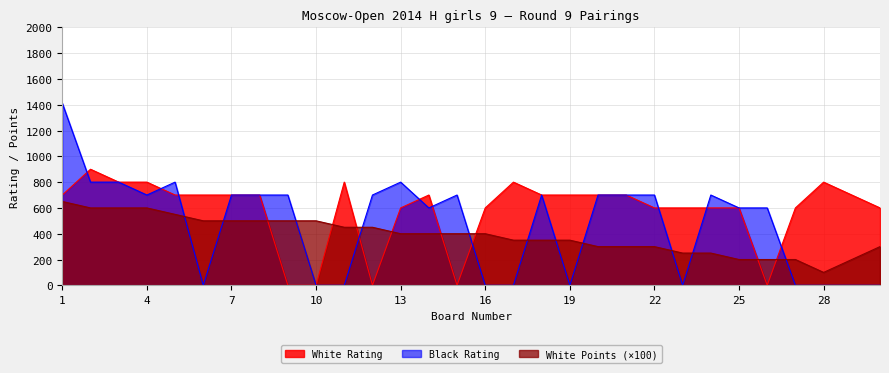

The value of White Points at 18 is 350. True or false?

True